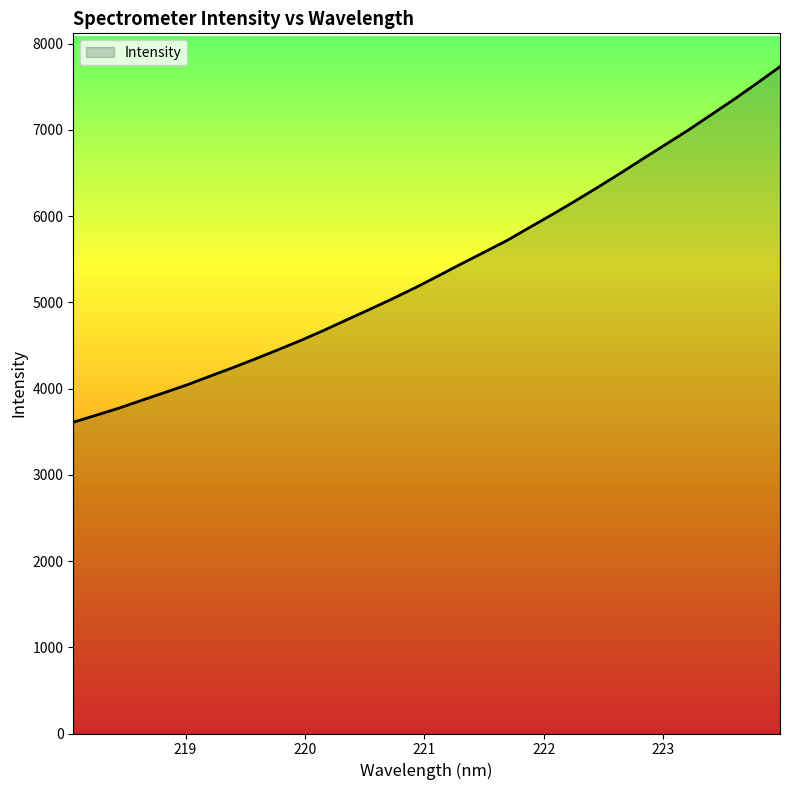

What is the difference between the maximum and minimum values?

4123.2